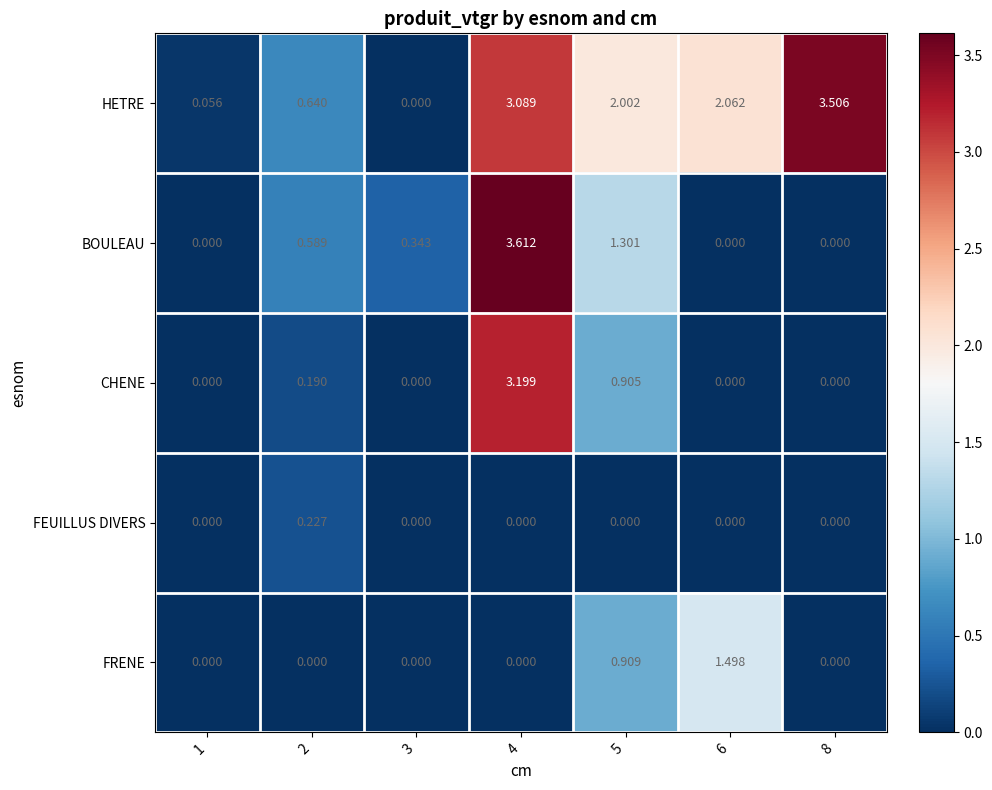

List the series in order of their peak value, lowest first.

FEUILLUS DIVERS, FRENE, CHENE, HETRE, BOULEAU